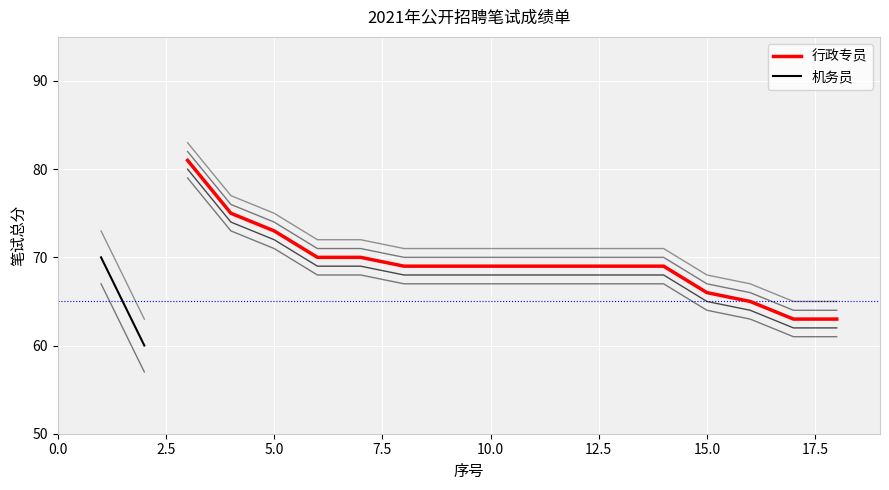

At which label is 行政专员 closest to 72?

5.0